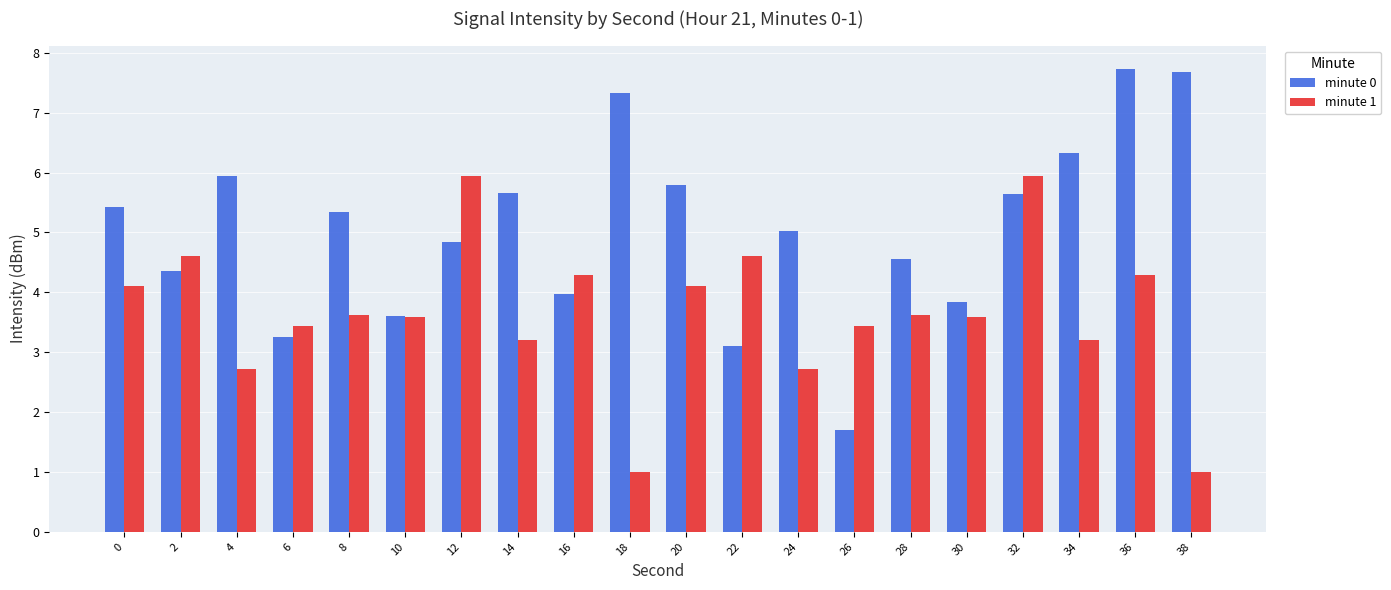

How many data points does each series have?

20